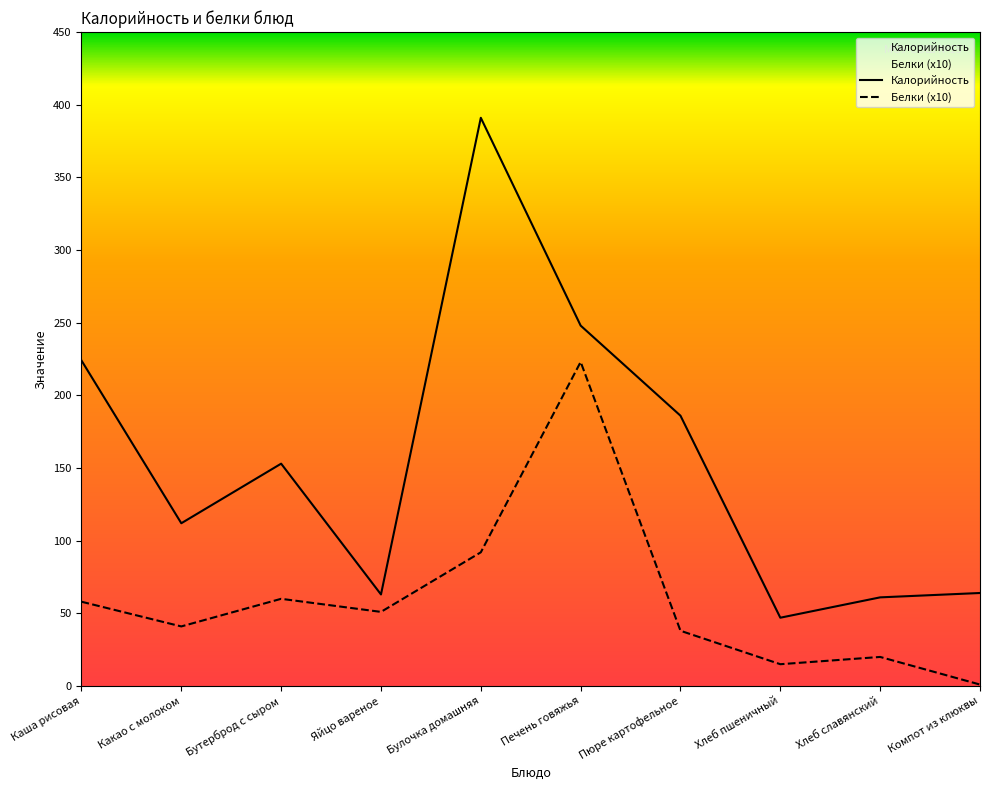

List the series in order of their peak value, lowest first.

Белки (x10), Калорийность